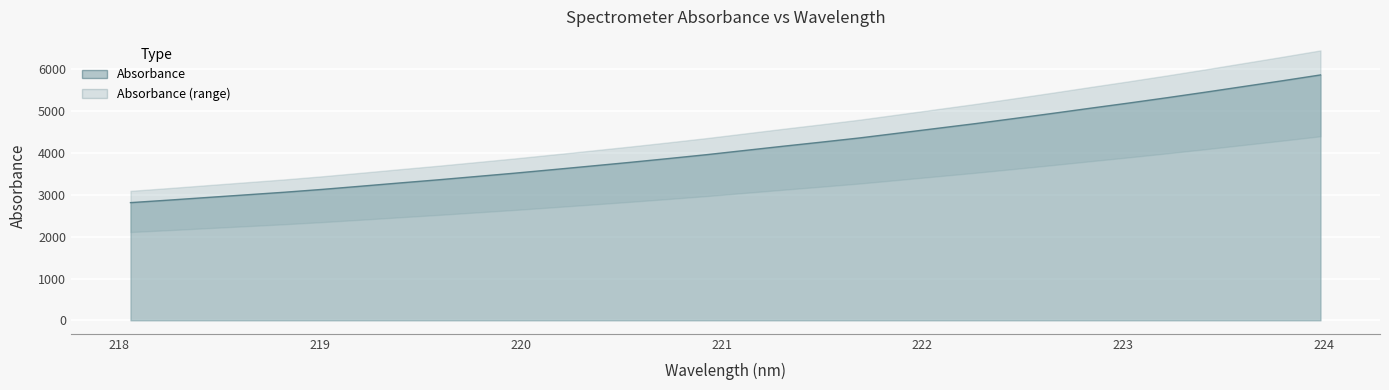

Count the number of values greater than 4063.

16